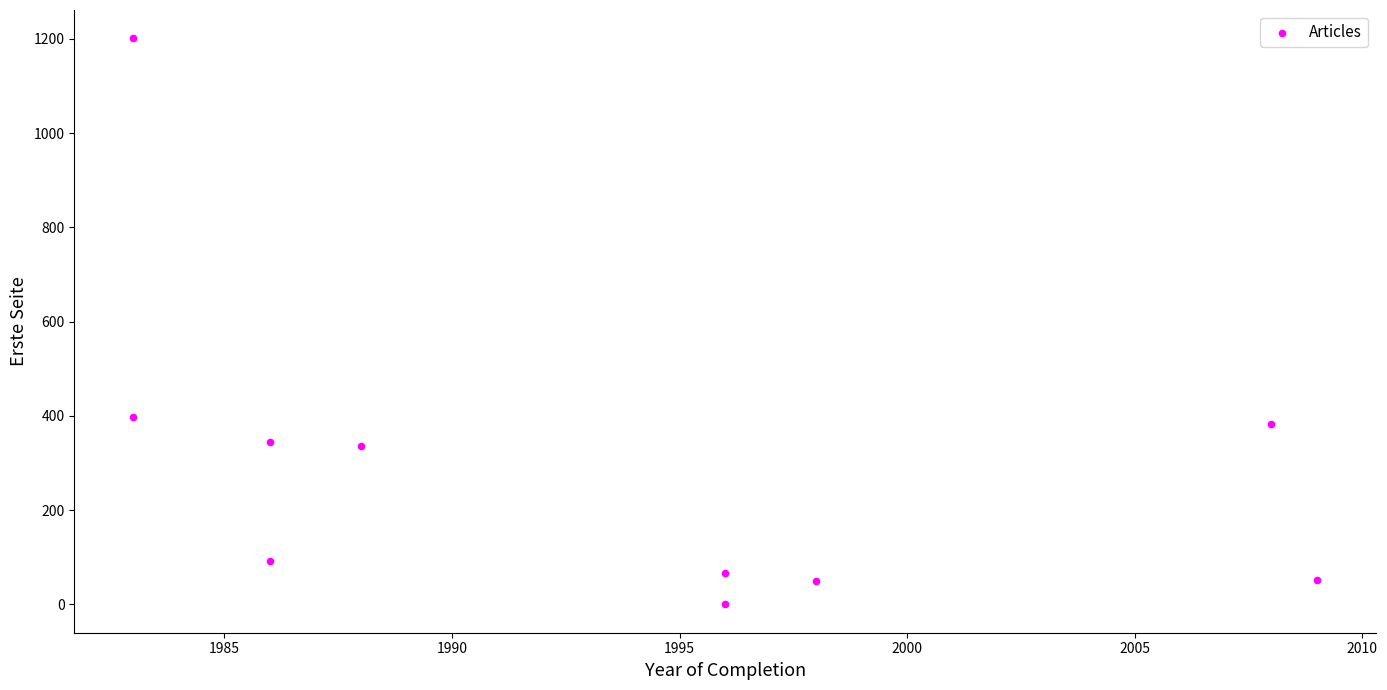

What is the range of Y values (max minus min)?

1201